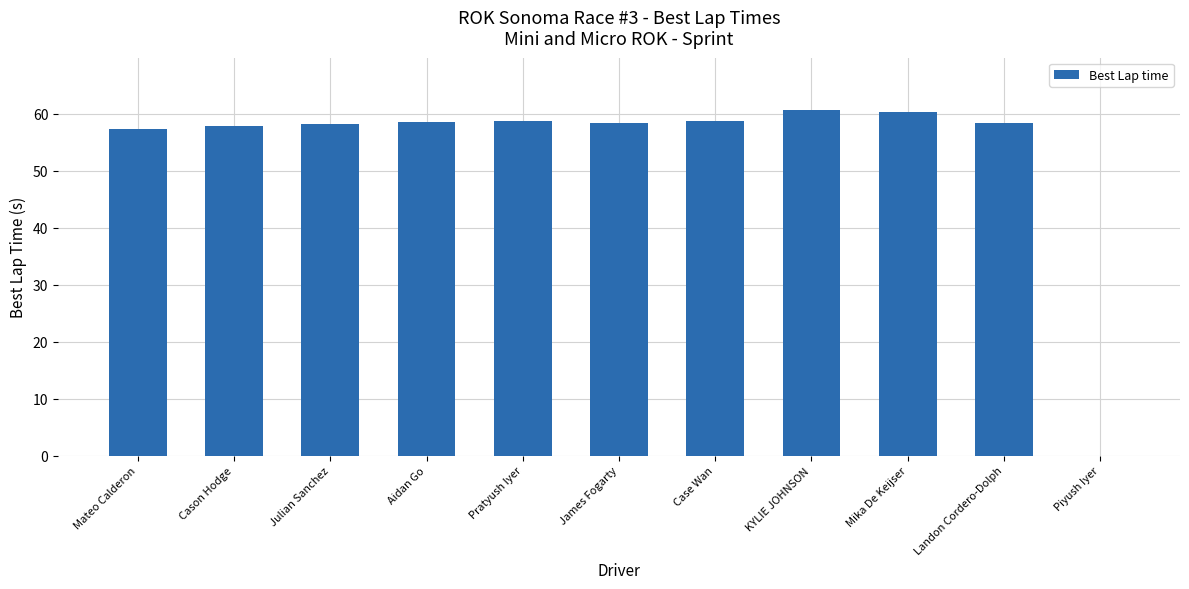

True or false: the data shows 21.2 at Mateo Calderon.

False